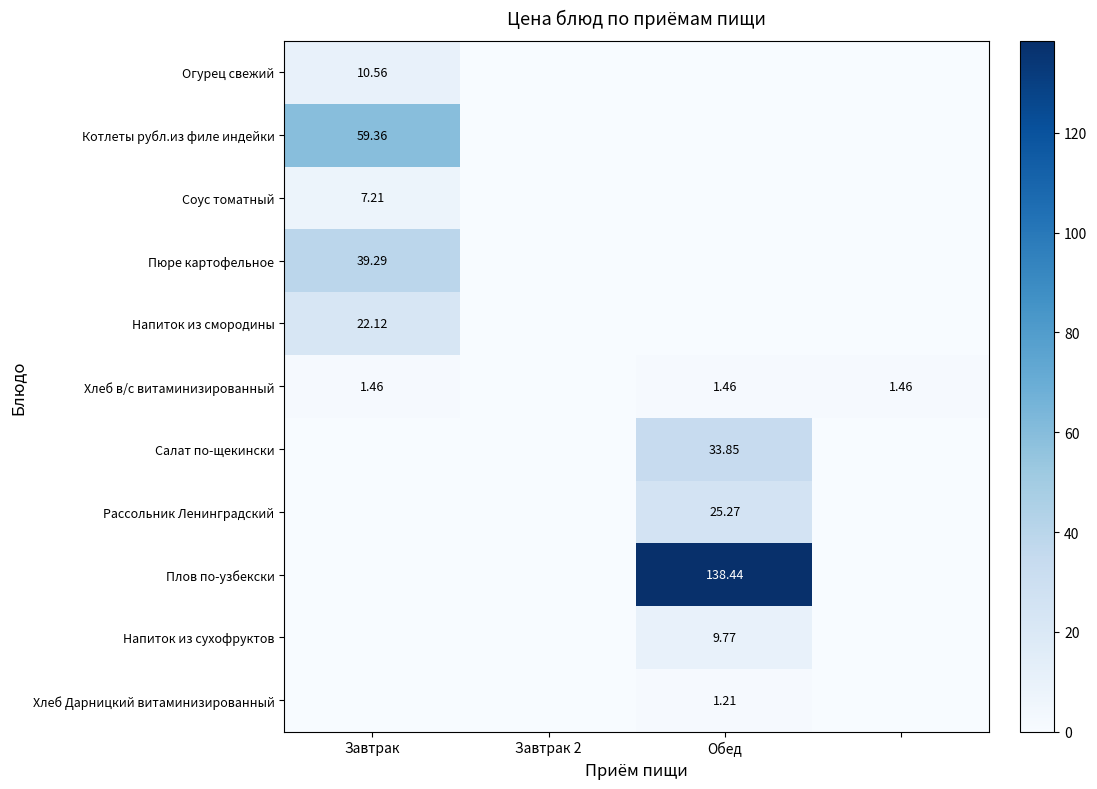

Which series has the largest range (max minus min)?

Плов по-узбекски